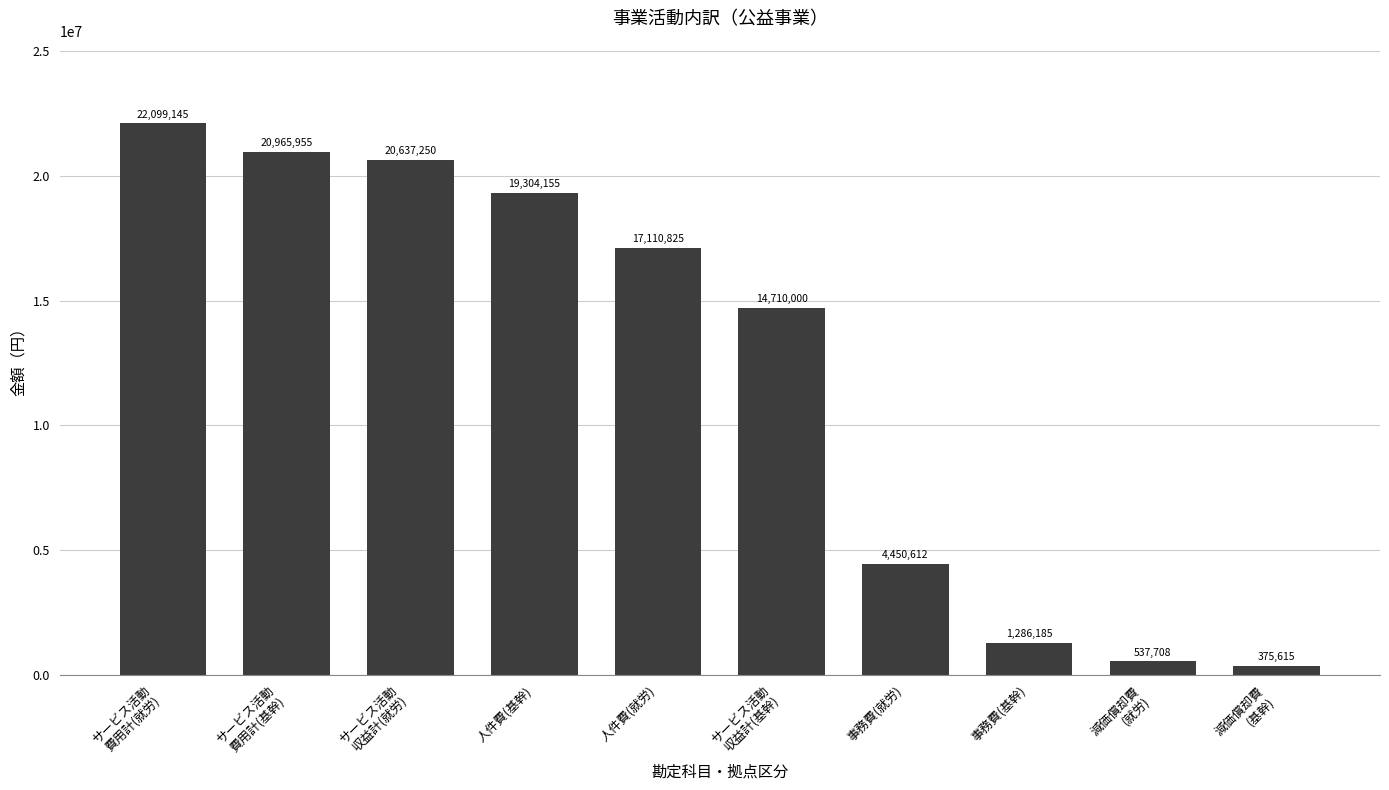

How many categories are shown in the chart?

10